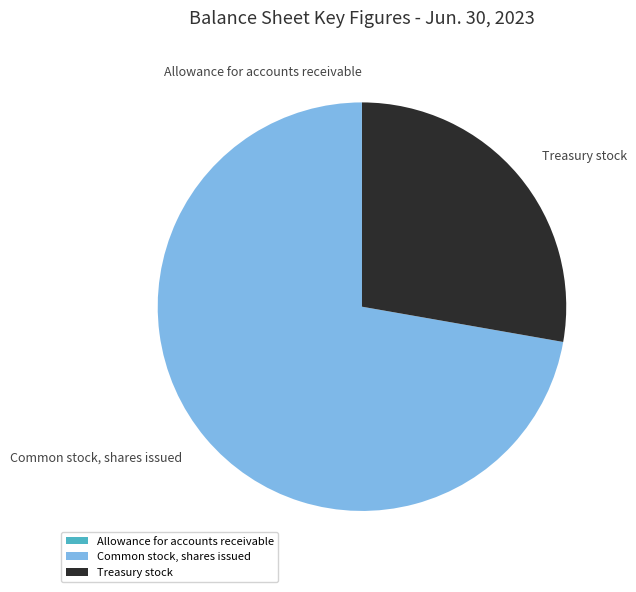

The Common stock, shares issued slice represents 72% of the pie. True or false?

True